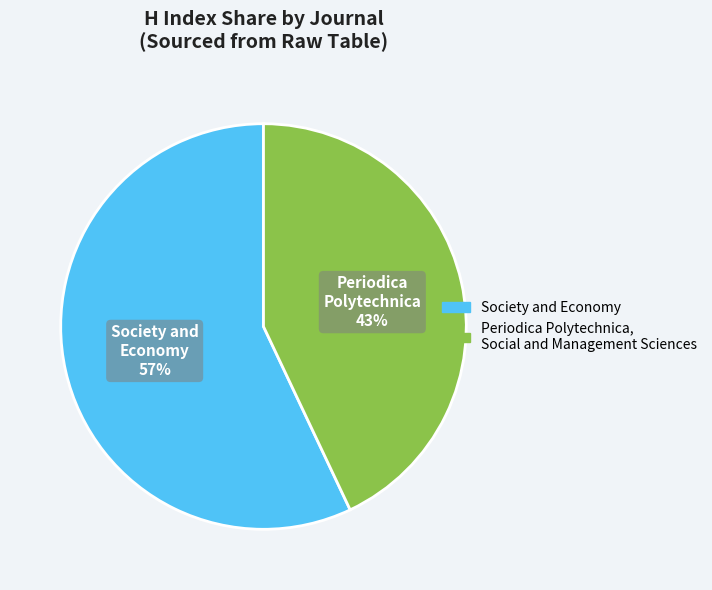

The Periodica Polytechnica, Social and Management Sciences slice represents 31% of the pie. True or false?

False